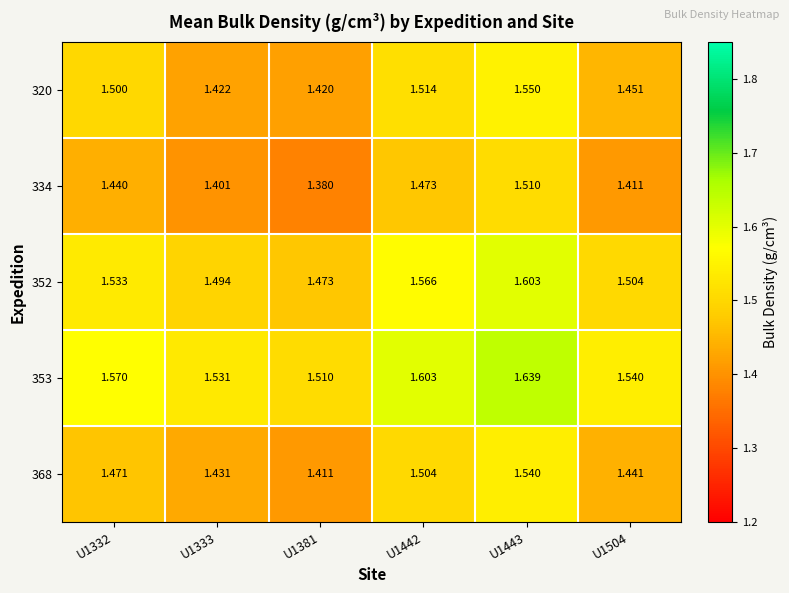

Reading left to right, extract all data points from this chart.

320: U1332=1.5	U1333=1.4	U1381=1.4	U1442=1.5	U1443=1.6	U1504=1.5
334: U1332=1.4	U1333=1.4	U1381=1.4	U1442=1.5	U1443=1.5	U1504=1.4
352: U1332=1.5	U1333=1.5	U1381=1.5	U1442=1.6	U1443=1.6	U1504=1.5
353: U1332=1.6	U1333=1.5	U1381=1.5	U1442=1.6	U1443=1.6	U1504=1.5
368: U1332=1.5	U1333=1.4	U1381=1.4	U1442=1.5	U1443=1.5	U1504=1.4